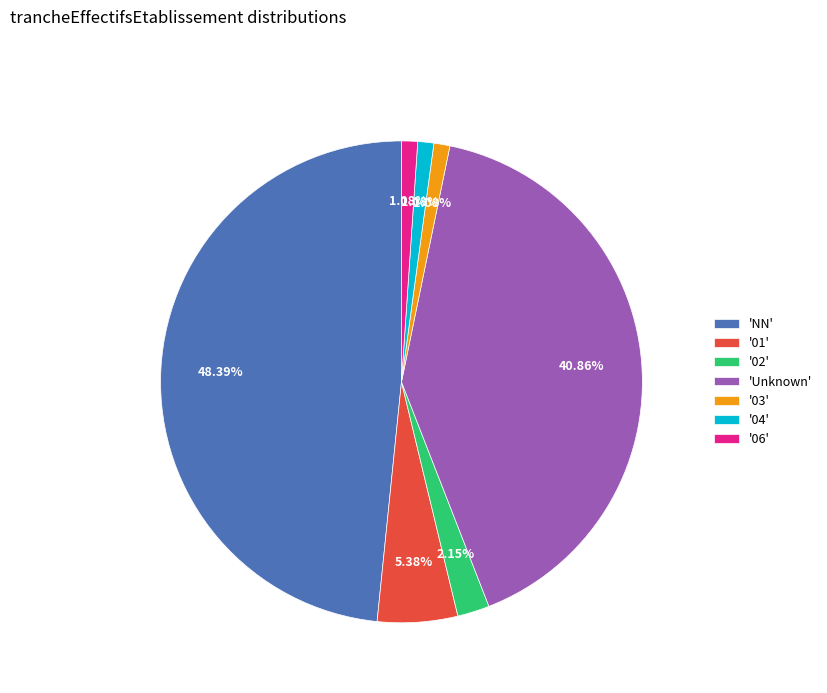

What is the largest slice in the pie chart?

'NN'